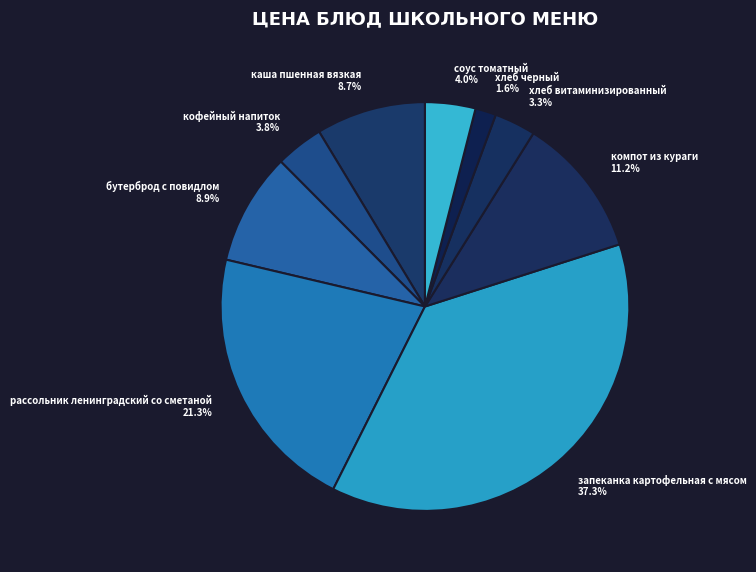

Is it true that рассольник ленинградский со сметаной is 21% of the pie?

True